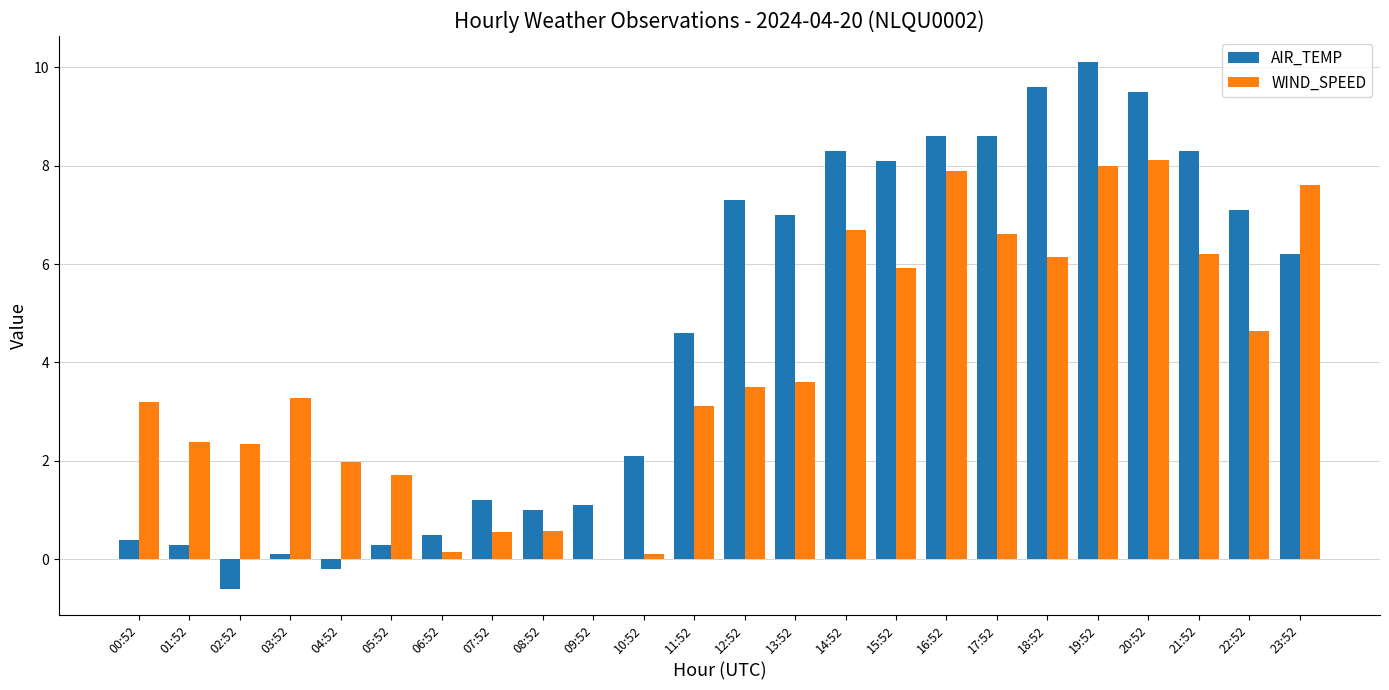

How many positive values does the AIR_TEMP series have?

22